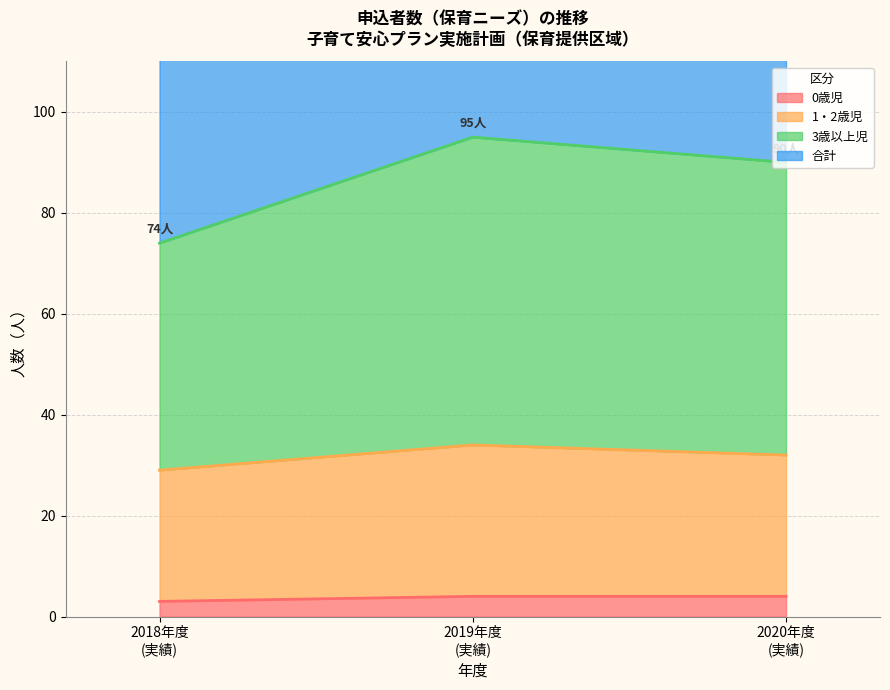

What is the highest value of the 0歳児 series?

4